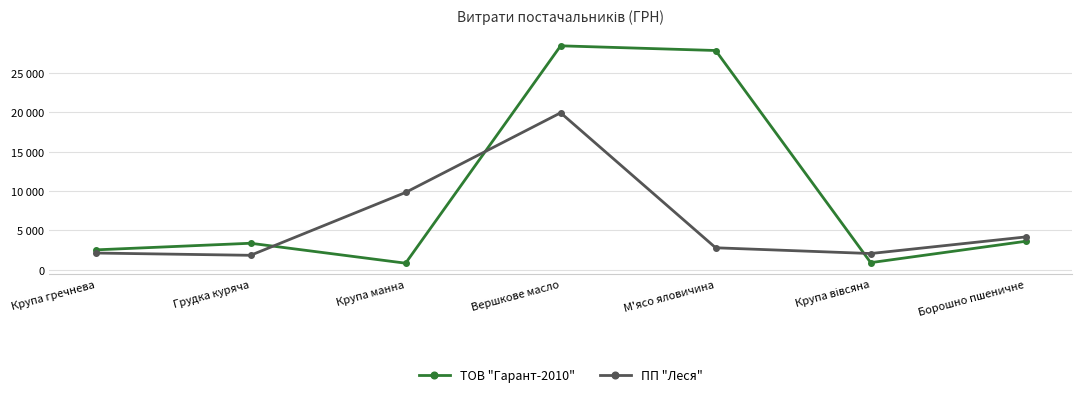

How many interior local peaks does the ПП "Леся" series have?

1